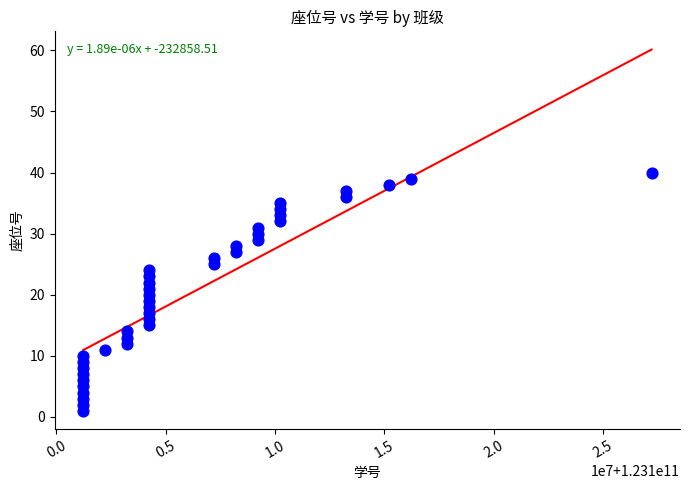

What is the range of Y values (max minus min)?

39